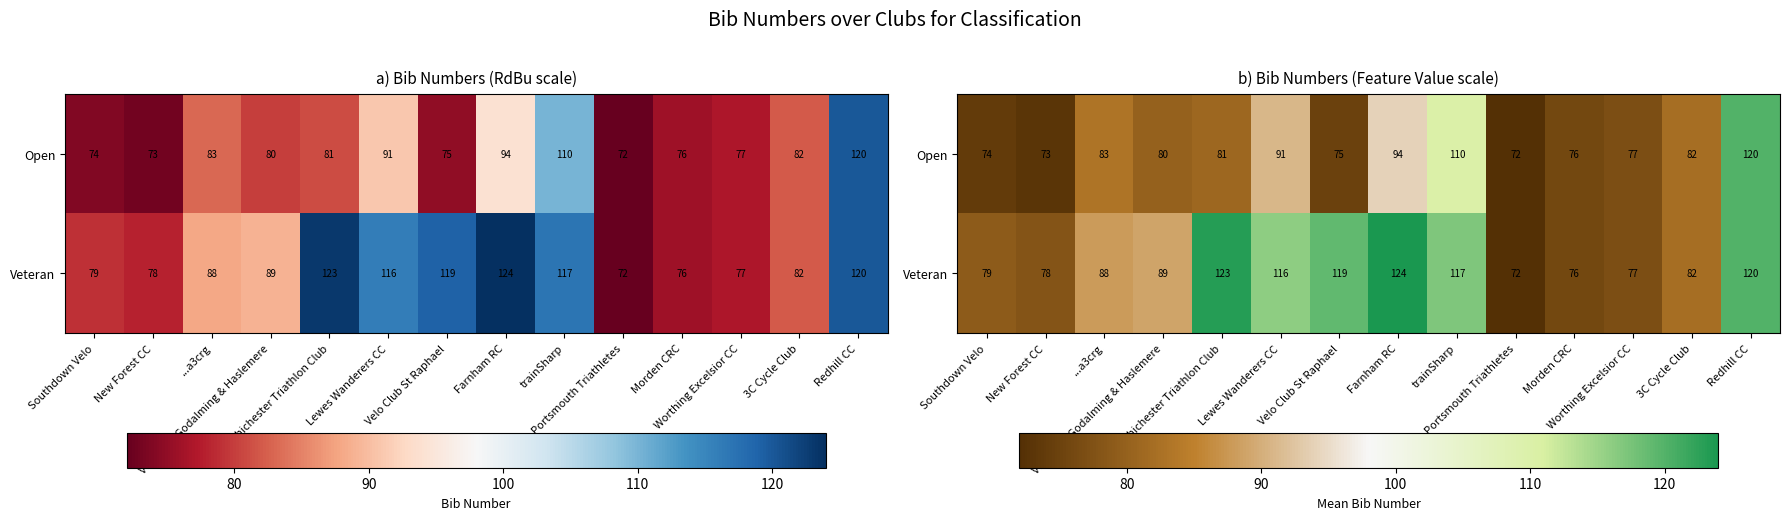

At how many categories does at least one series exceed 86?

8